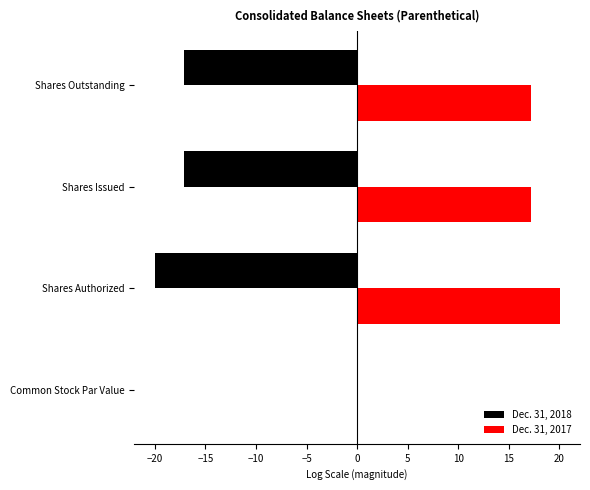

How many categories are shown in the chart?

4